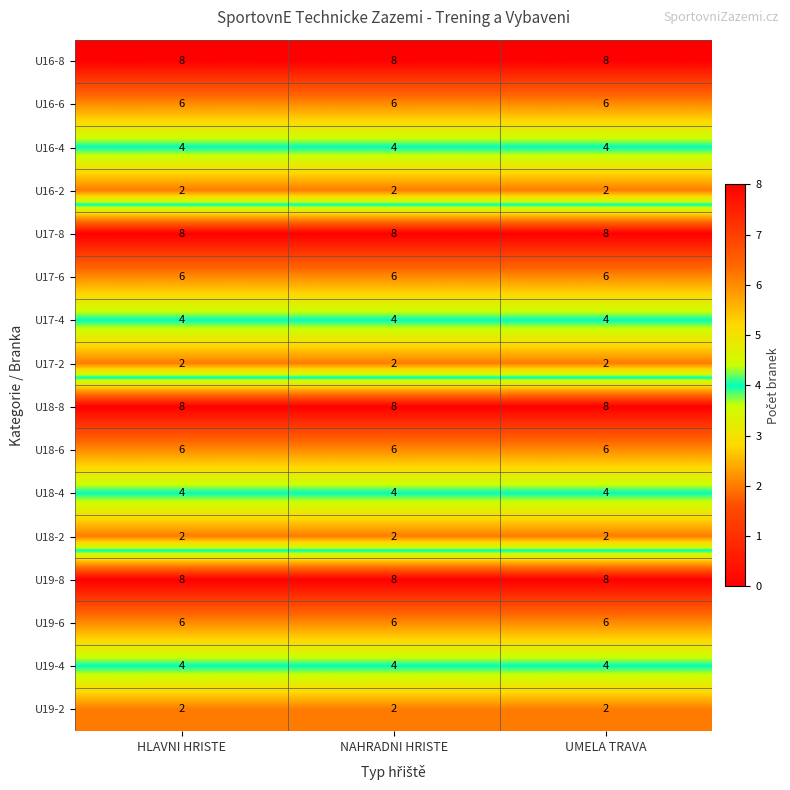

What is the greatest value displayed?

8